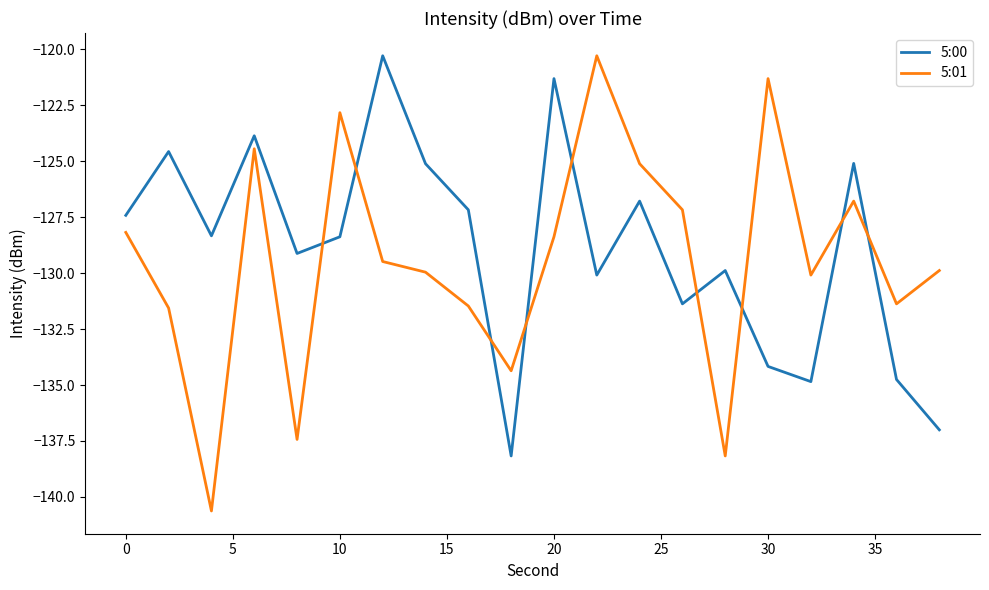

Which series has the largest range (max minus min)?

5:01